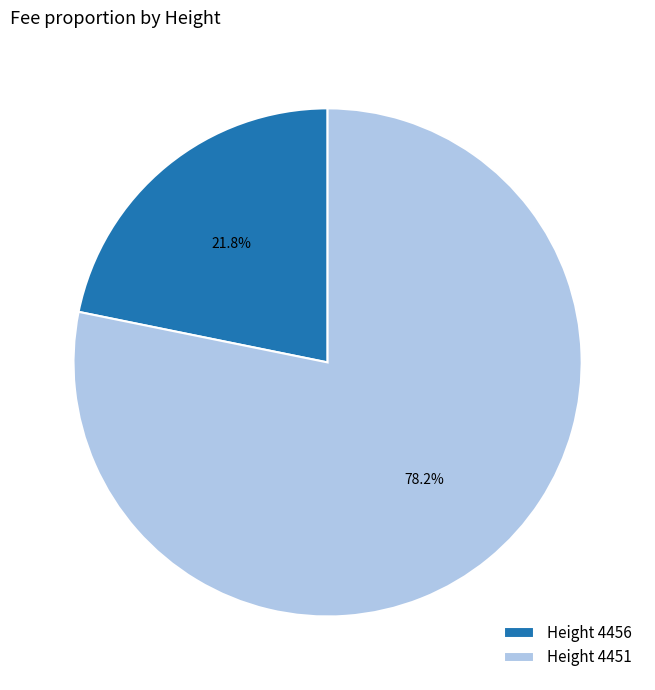

Rank the categories by value from highest to lowest.

Height 4451, Height 4456